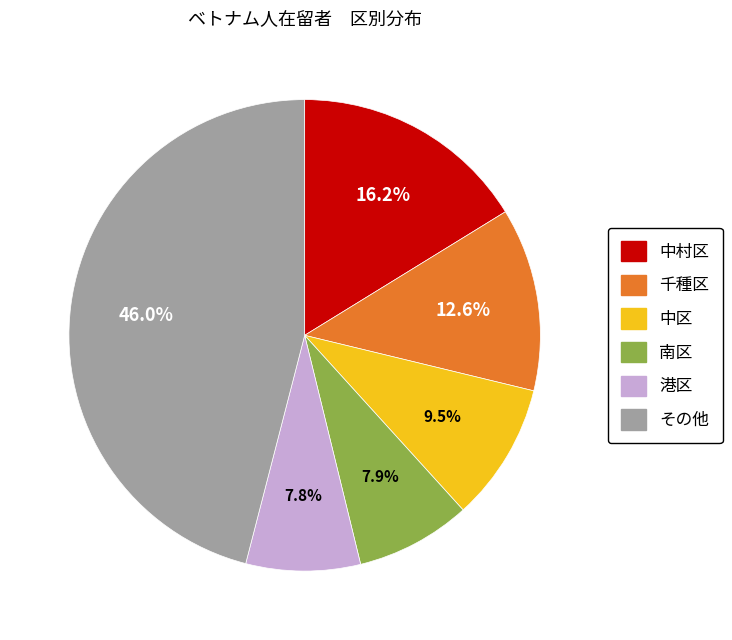

To the nearest percent, what percentage of the pie is 中村区?

16%